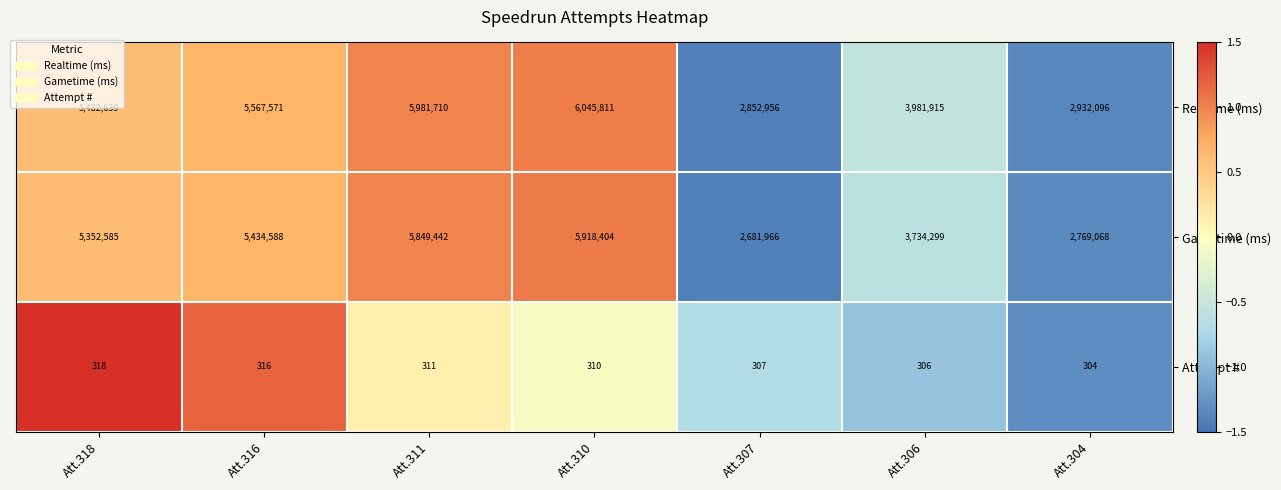

What is the total value across all series at Att.311?

11831463